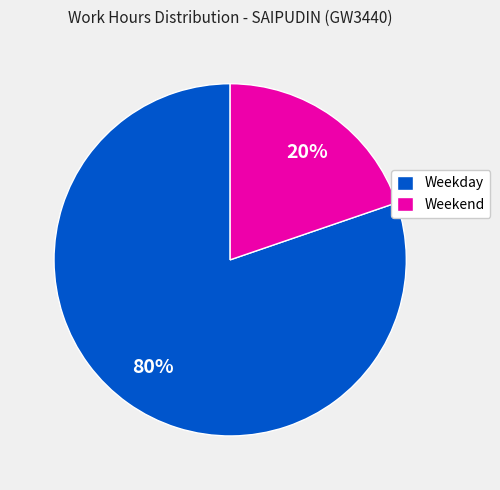

To the nearest percent, what percentage of the pie is Weekend?

20%